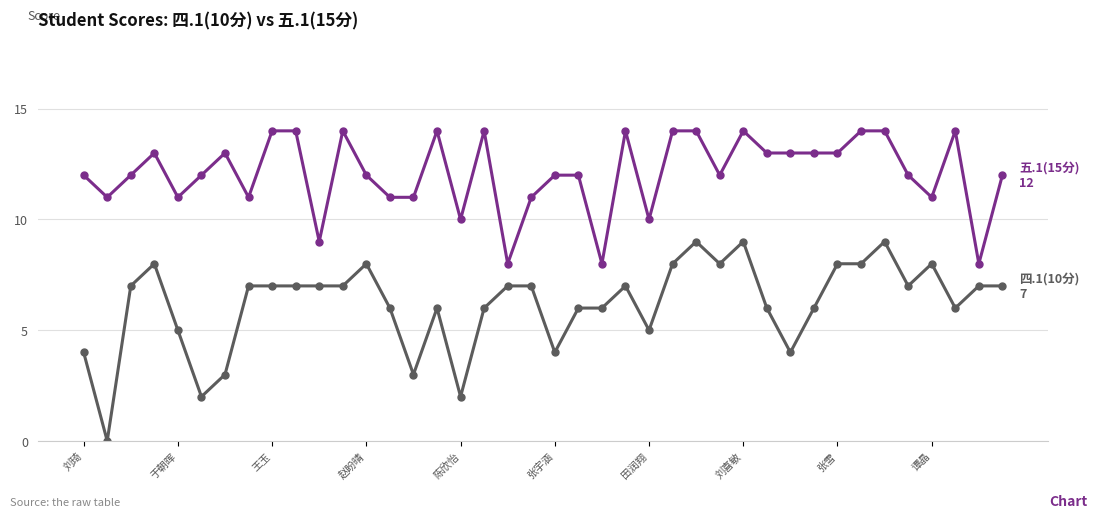

What is the maximum value shown in the chart?

14